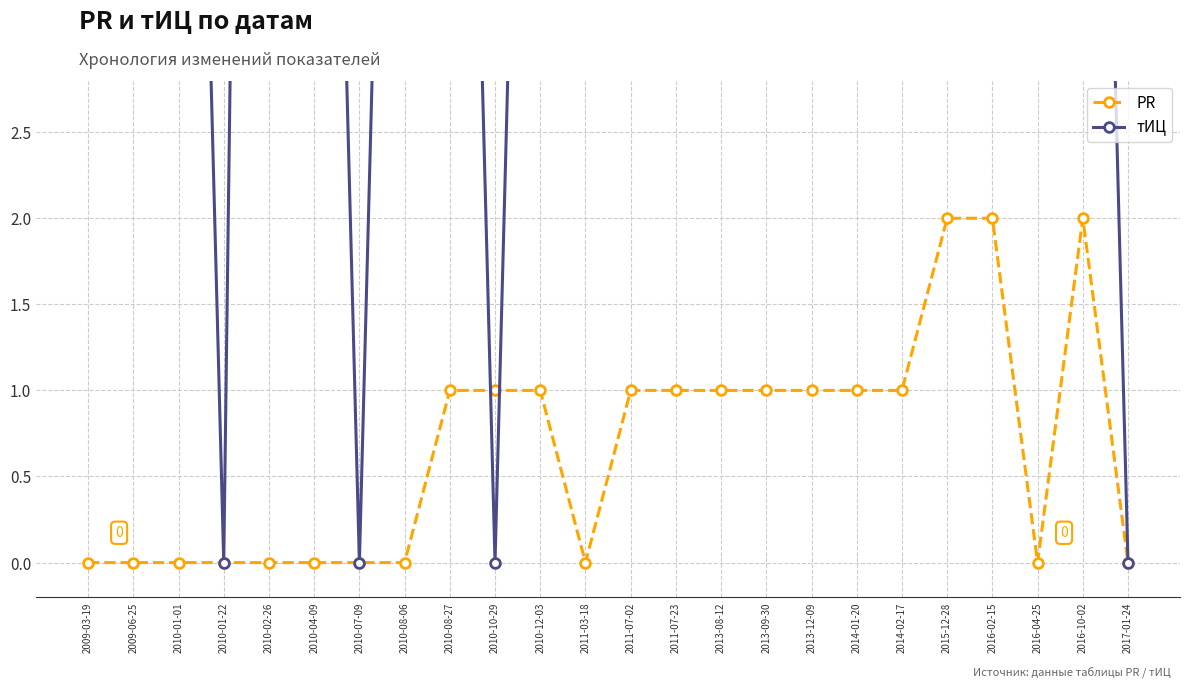

How many intersections are there between тИЦ and PR?

2